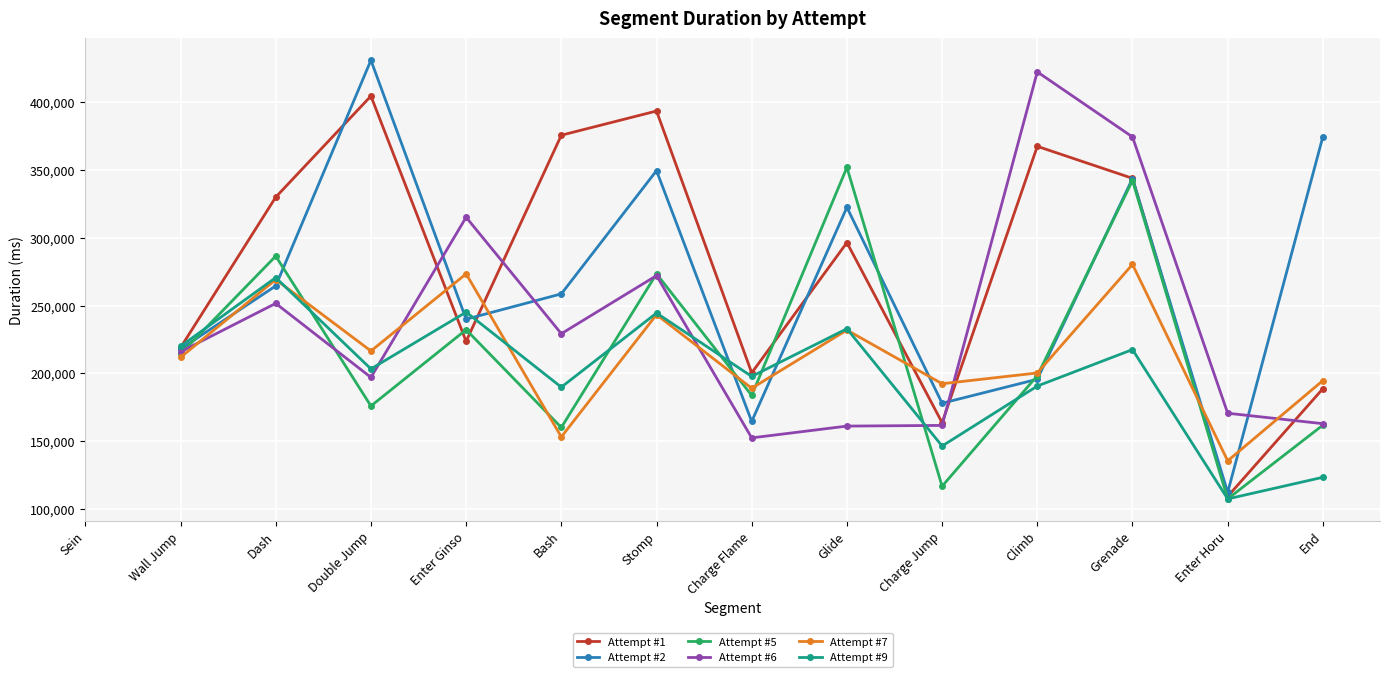

What are all the series names shown in the legend?

Attempt #1, Attempt #2, Attempt #5, Attempt #6, Attempt #7, Attempt #9